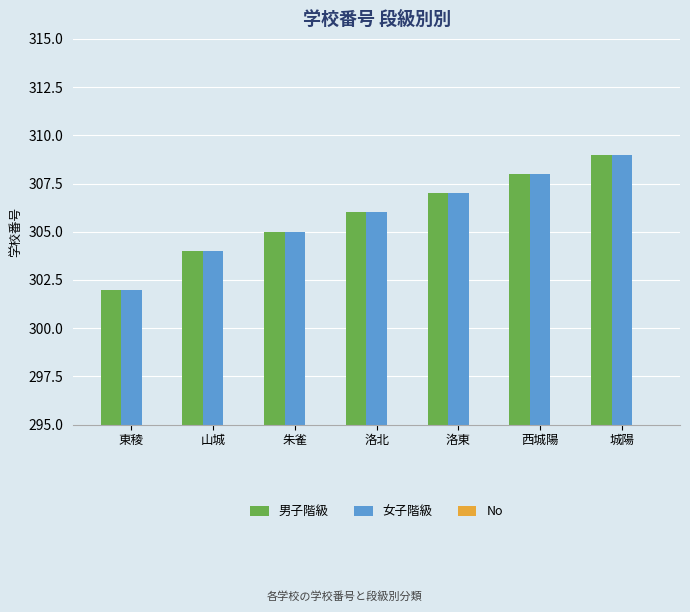

What is the approximate value of No at 山城?

2